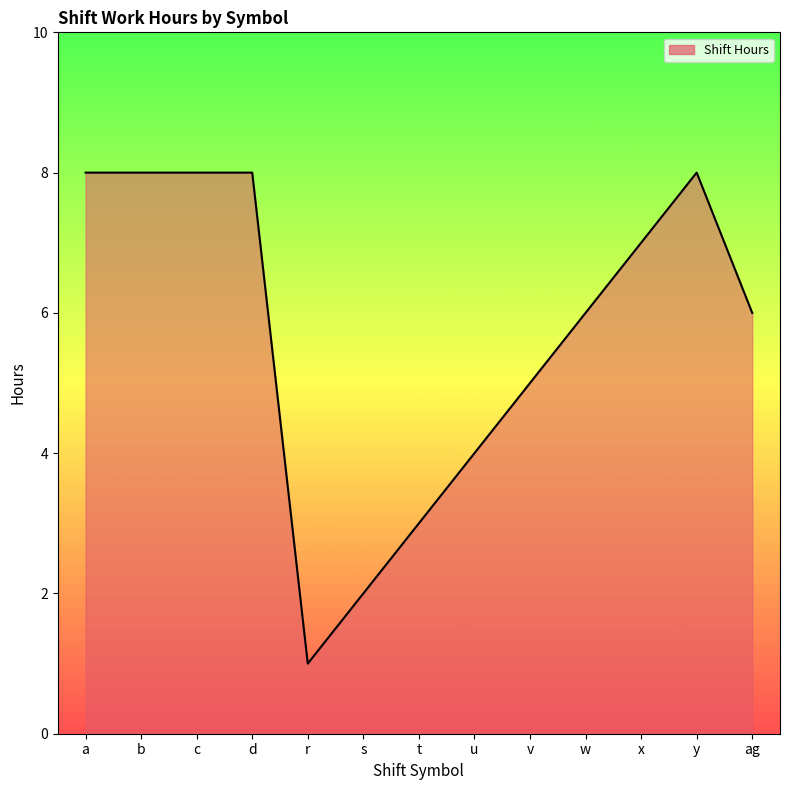

What is the ratio of the value at s to the value at v?

0.4